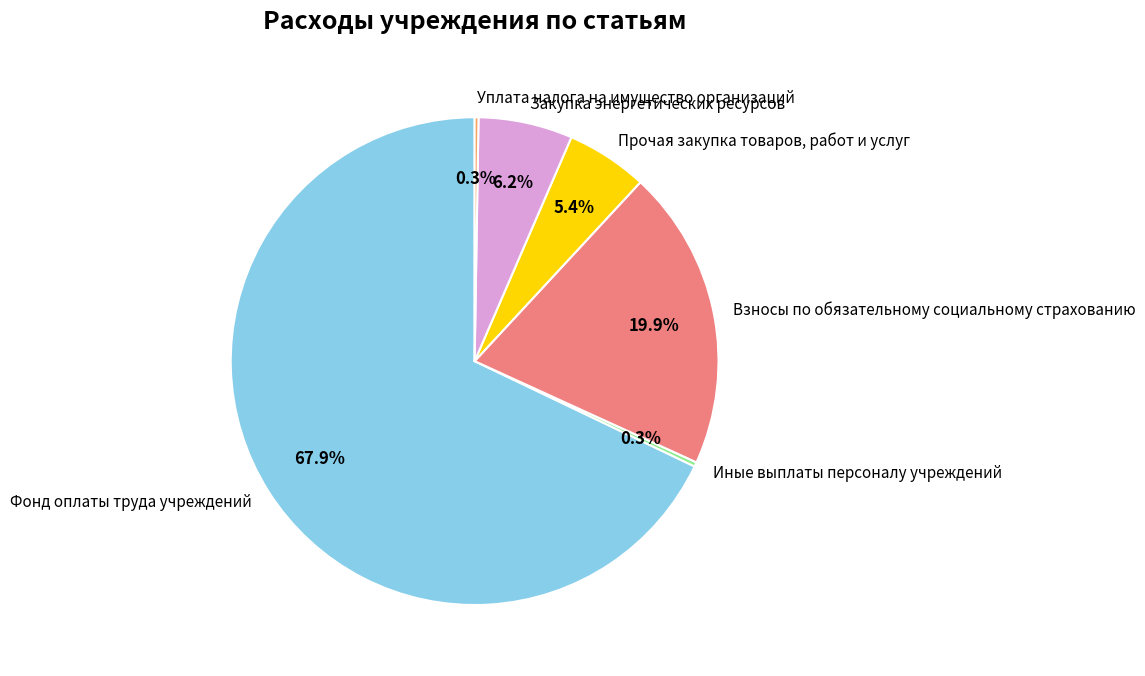

Between Взносы по обязательному социальному страхованию and Закупка энергетических ресурсов, which is larger?

Взносы по обязательному социальному страхованию